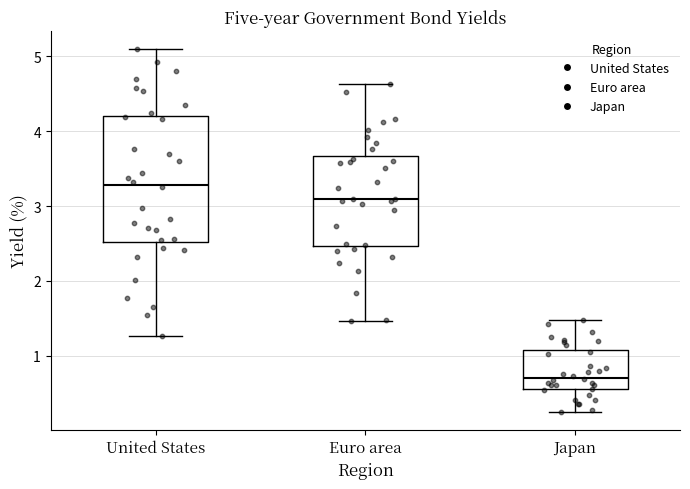

Which box is the tallest, from its lower edge to its upper edge?

United States